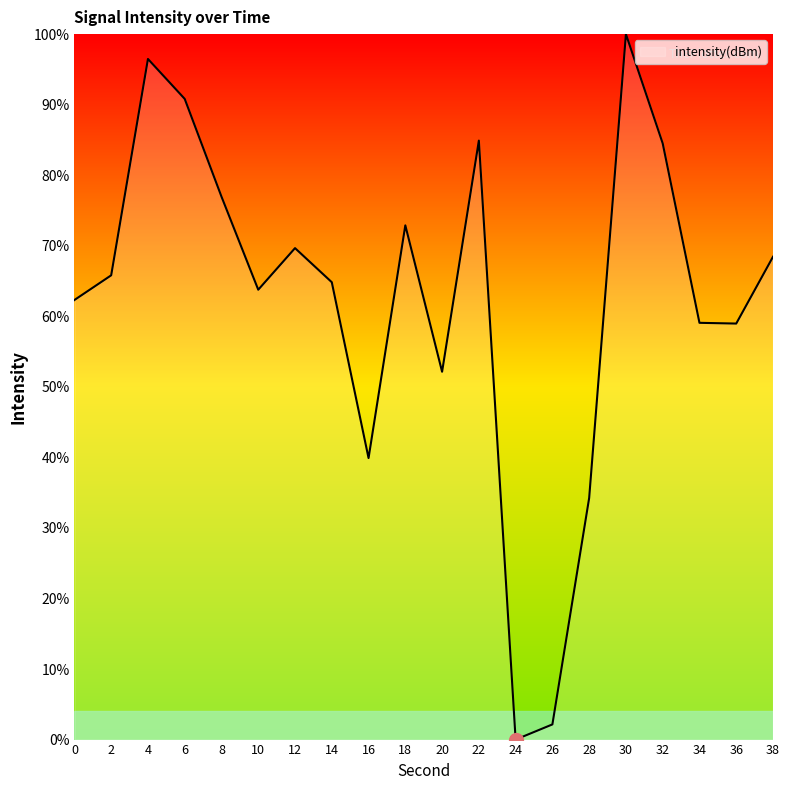

Where is the data nearest to the value 50?

20